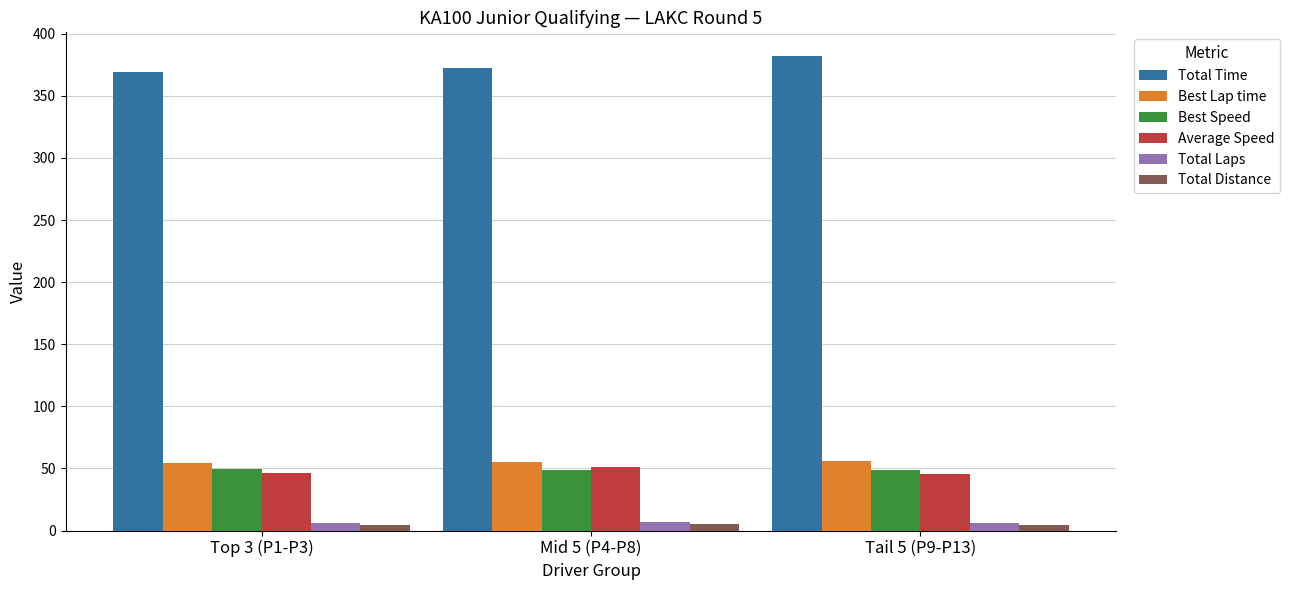

Is the value of Best Speed at Top 3 (P1-P3) greater than the value of Total Distance at Tail 5 (P9-P13)?

Yes